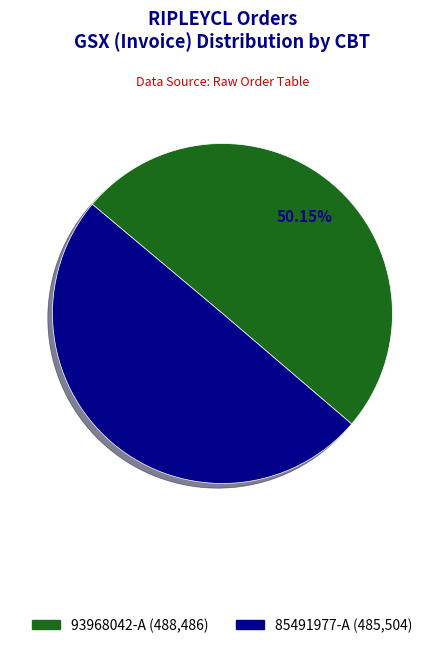

Is there a majority slice in this chart?

Yes